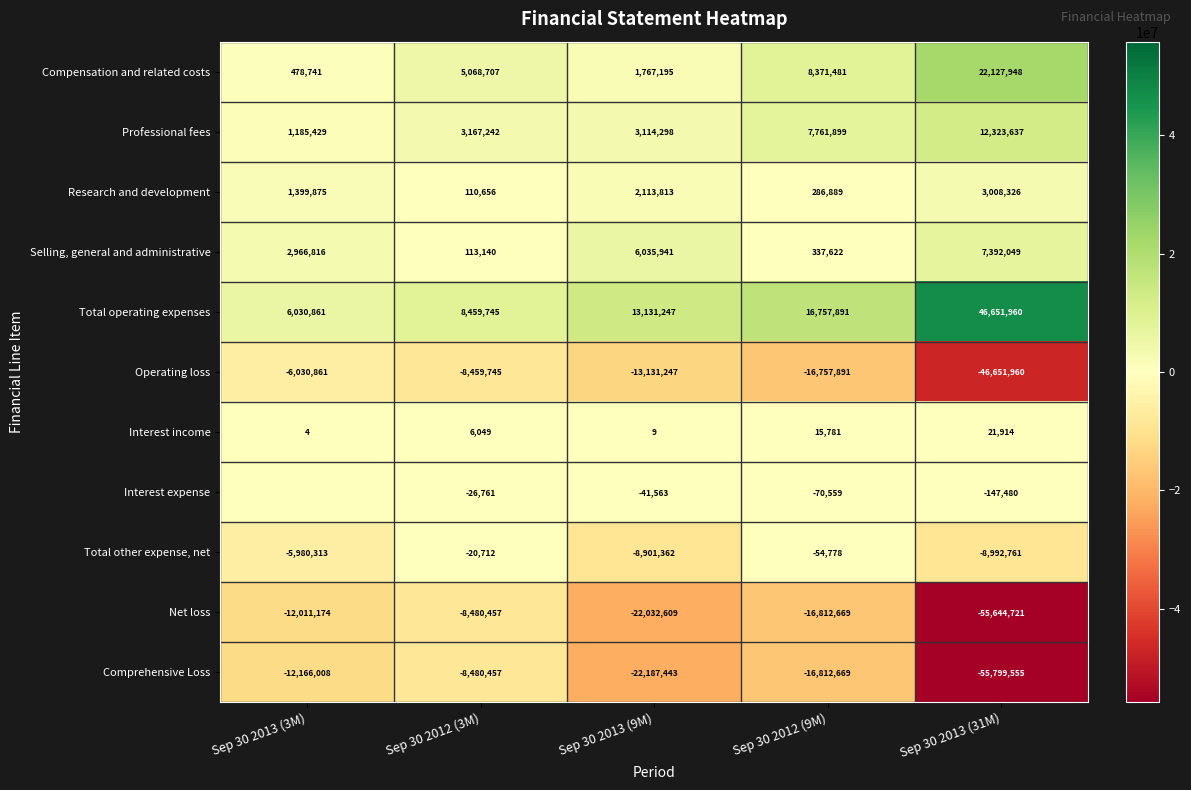

What is the greatest value displayed?

46651960